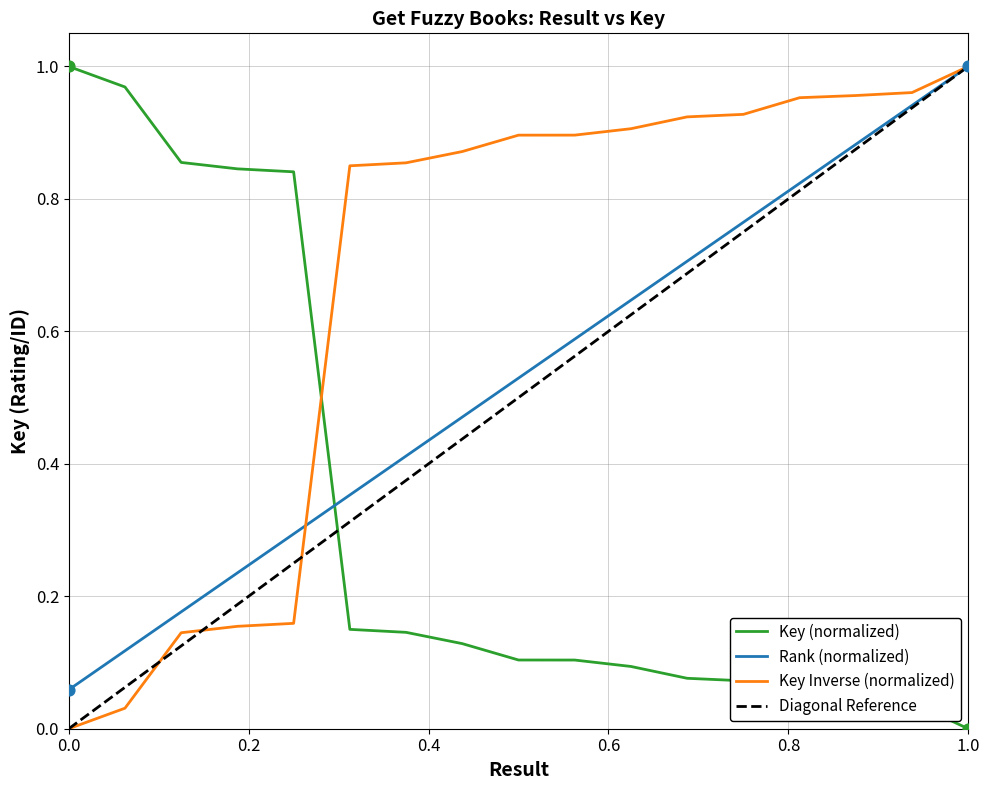

What is the change in value from 5 to 15?

-0.8